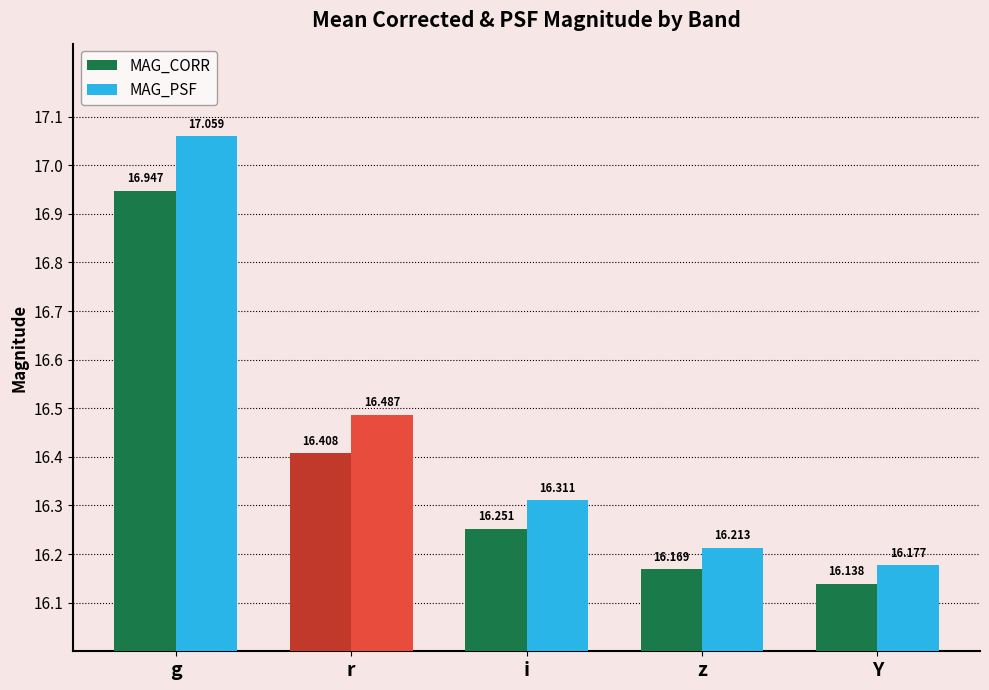

Reading left to right, extract all data points from this chart.

MAG_CORR: 16.9	16.4	16.3	16.2	16.1
MAG_PSF: 17.1	16.5	16.3	16.2	16.2